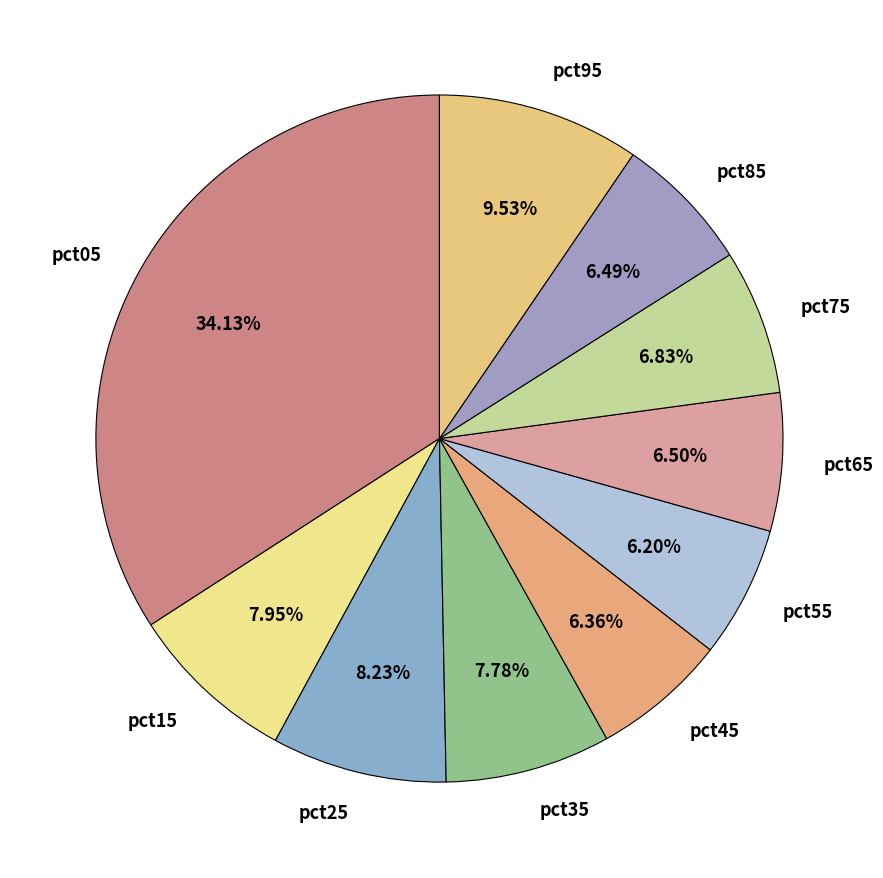

The pct45 slice represents 13% of the pie. True or false?

False